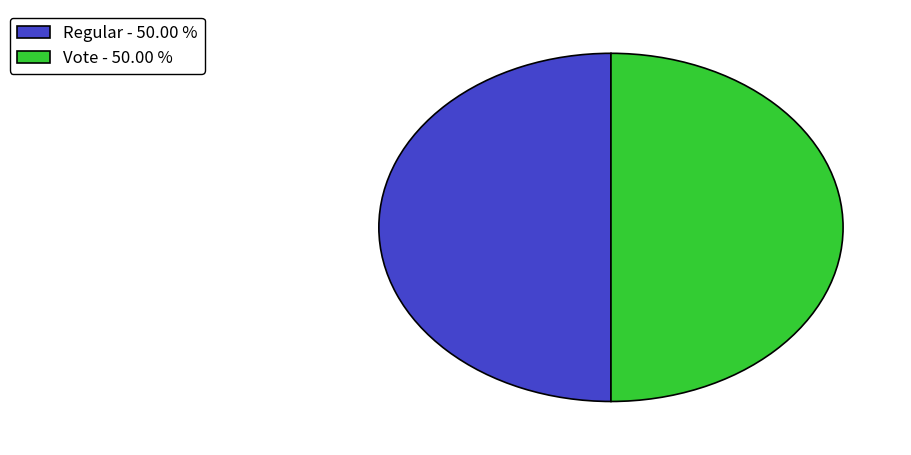

What is the ratio of the value at Vote - 50.00 % to the value at Regular - 50.00 %?

1.0